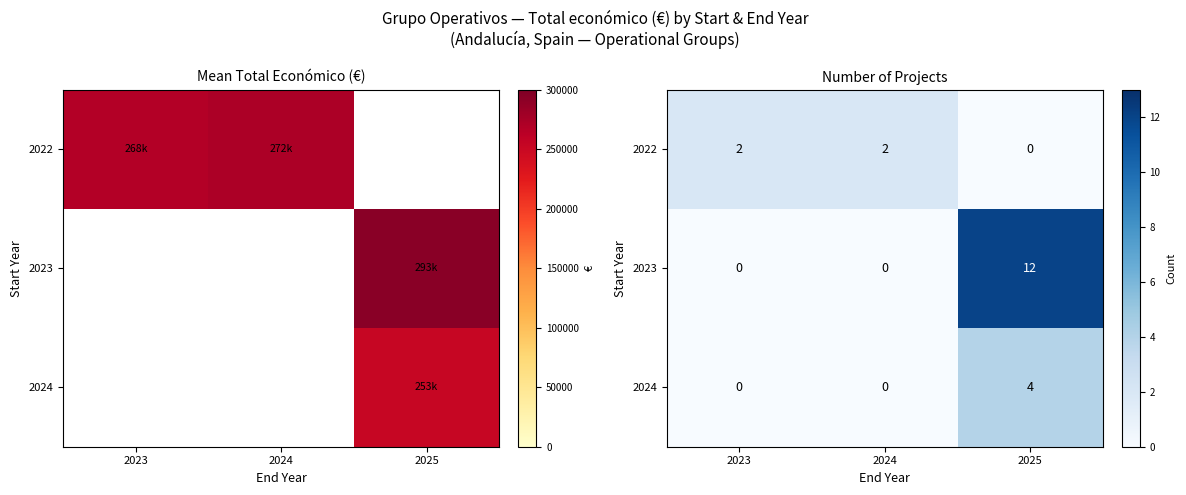

What is the difference between the highest and lowest values at 2024?

2